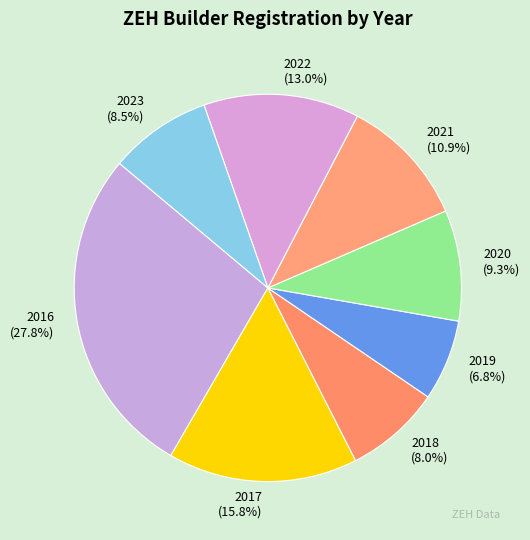

Rank the categories by value from lowest to highest.

2019, 2018, 2023, 2020, 2021, 2022, 2017, 2016